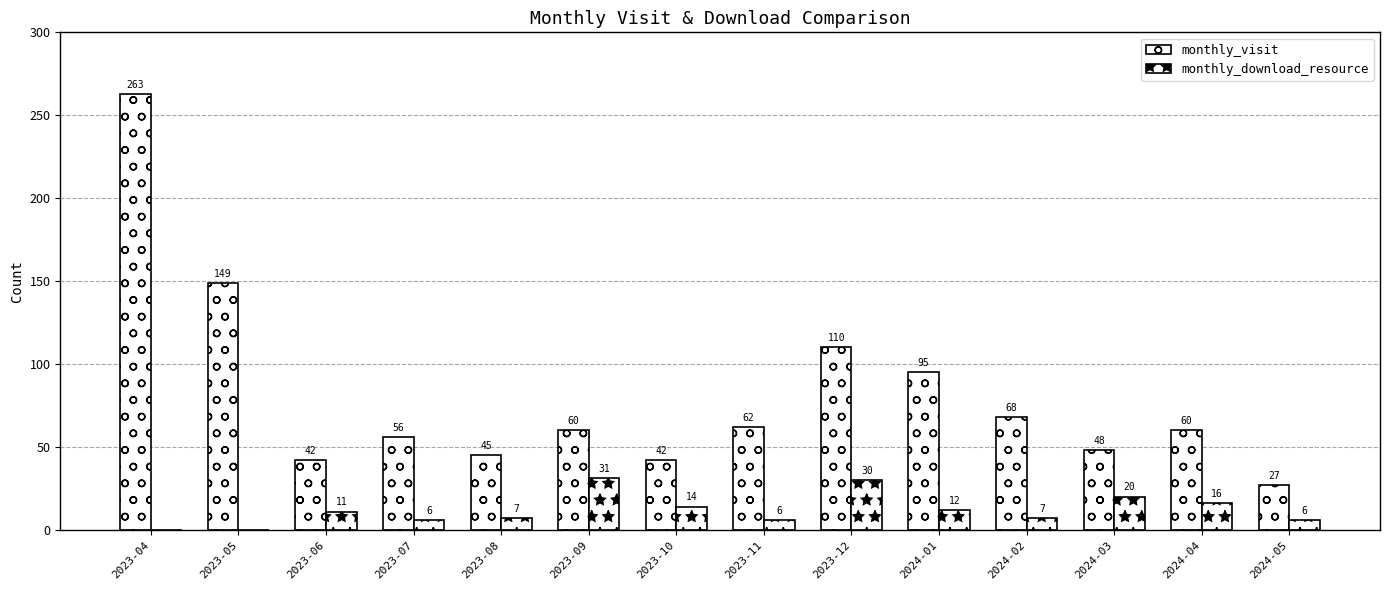

True or false: monthly_visit has a value of 84 at 2024-04.

False